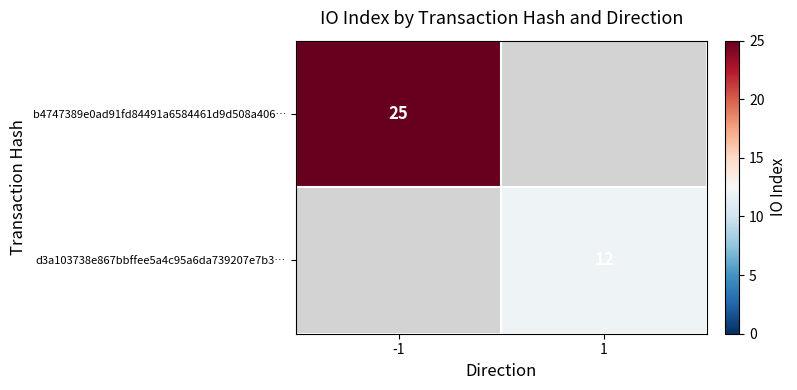

The d3a103738e867bbffee5a4c95a6da739207e7b3… series shows 21 at 1. True or false?

False